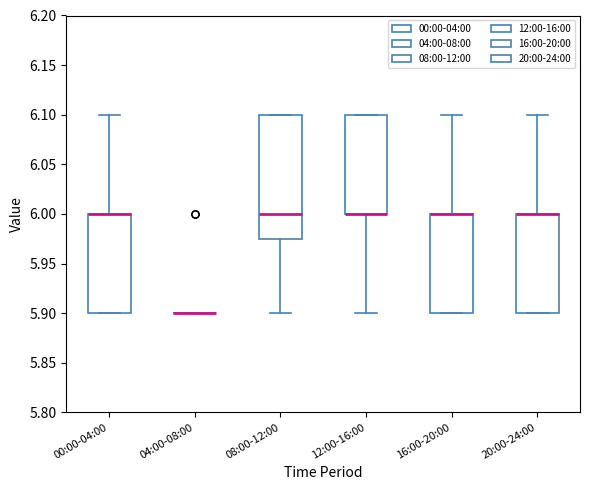

Reading left to right, transcribe this box plot: for each box, give where its median line is, the range the box spans, and where its two whiskers end, as read against the y-axis. The values are not printed on the chart, so give them approximately, as read against the axis.

00:00-04:00: median 6.000 (drawn on the box's upper edge), box 5.900 to 6.000, whiskers 5.900 to 6.100
04:00-08:00: box collapsed to a line at 5.900, whiskers 5.900 to 5.900
08:00-12:00: median 6.000, box 5.975 to 6.100, whiskers 5.900 to 6.100
12:00-16:00: median 6.000 (drawn on the box's lower edge), box 6.000 to 6.100, whiskers 5.900 to 6.100
16:00-20:00: median 6.000 (drawn on the box's upper edge), box 5.900 to 6.000, whiskers 5.900 to 6.100
20:00-24:00: median 6.000 (drawn on the box's upper edge), box 5.900 to 6.000, whiskers 5.900 to 6.100